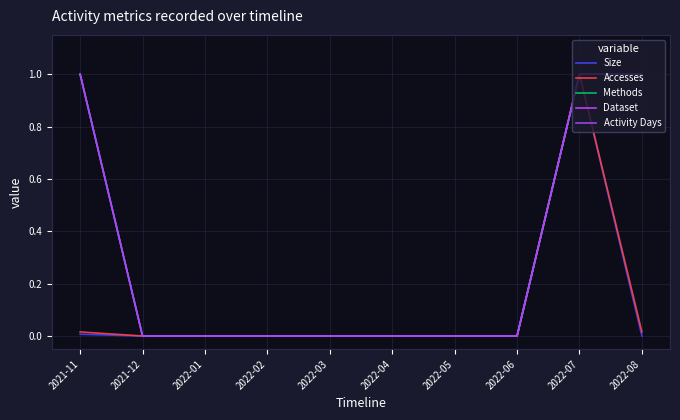

What position from the right is 2022-06?

3